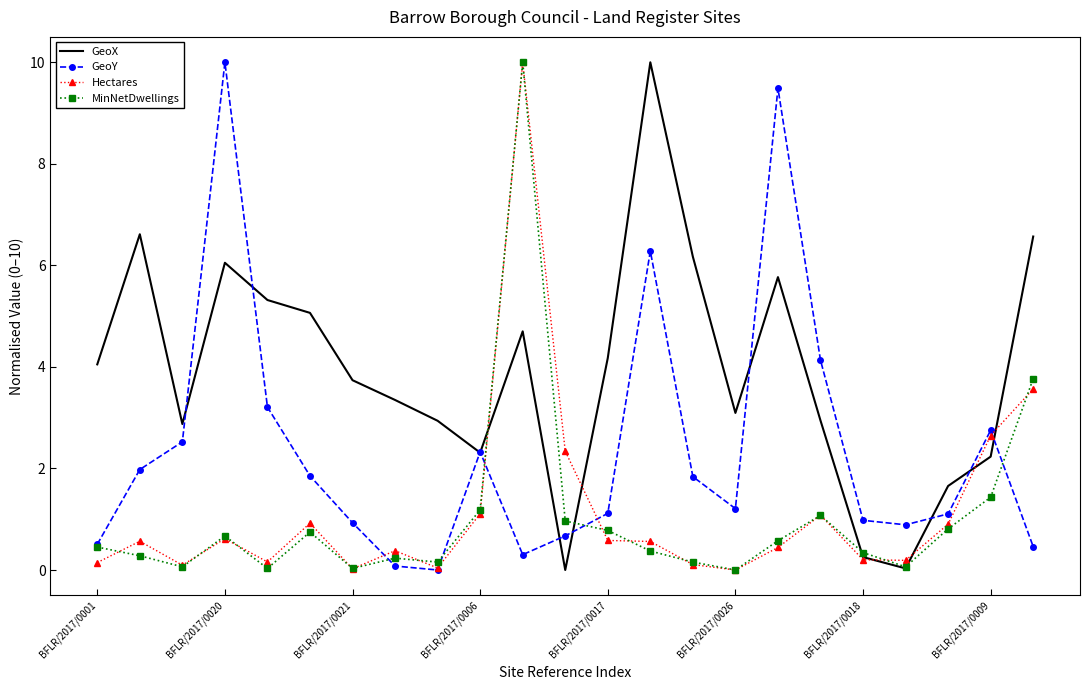

What is the greatest value displayed?

10.0